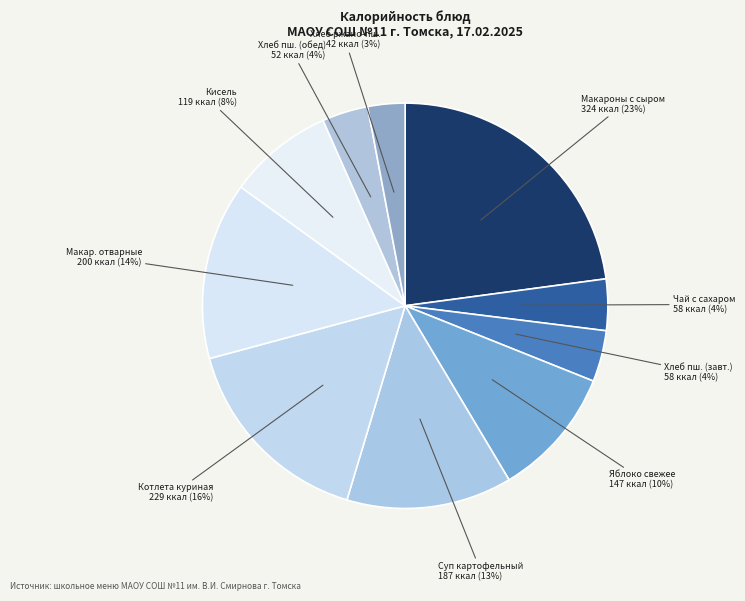

To the nearest percent, what portion does Яблоко свежее represent?

10%